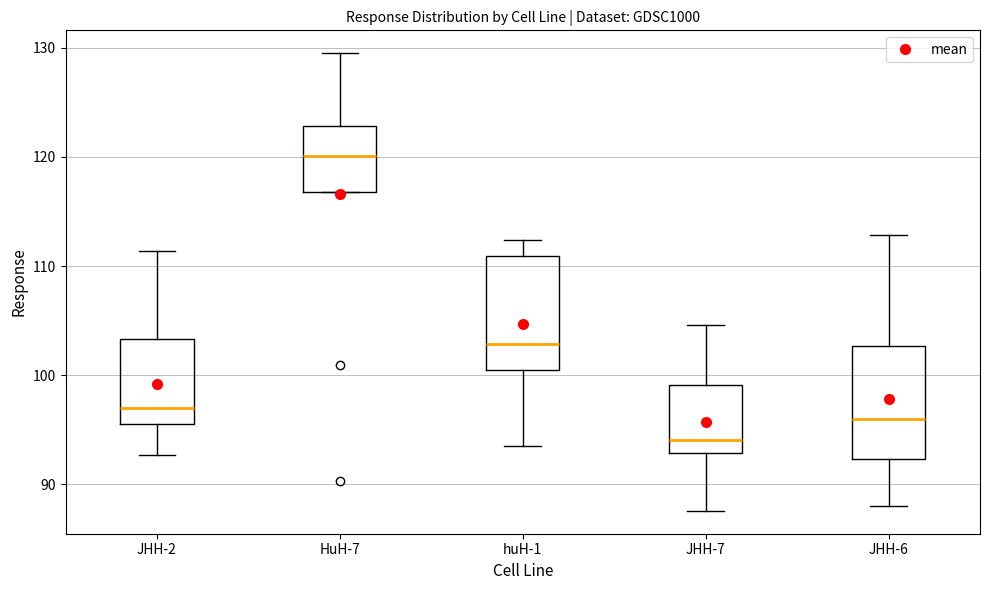

Which box has the lowest median line?

JHH-7